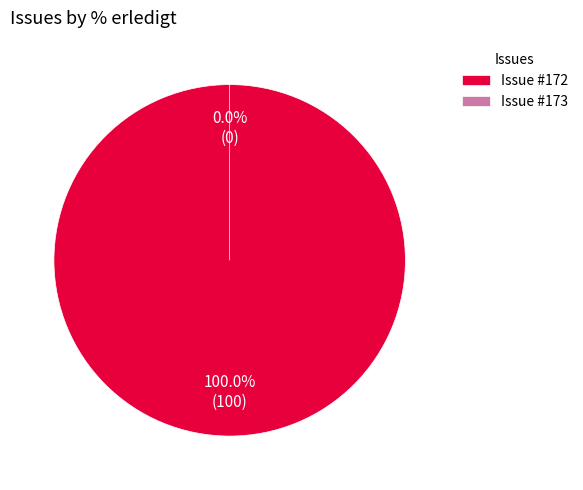

Does 173 account for over 50% of the chart?

No